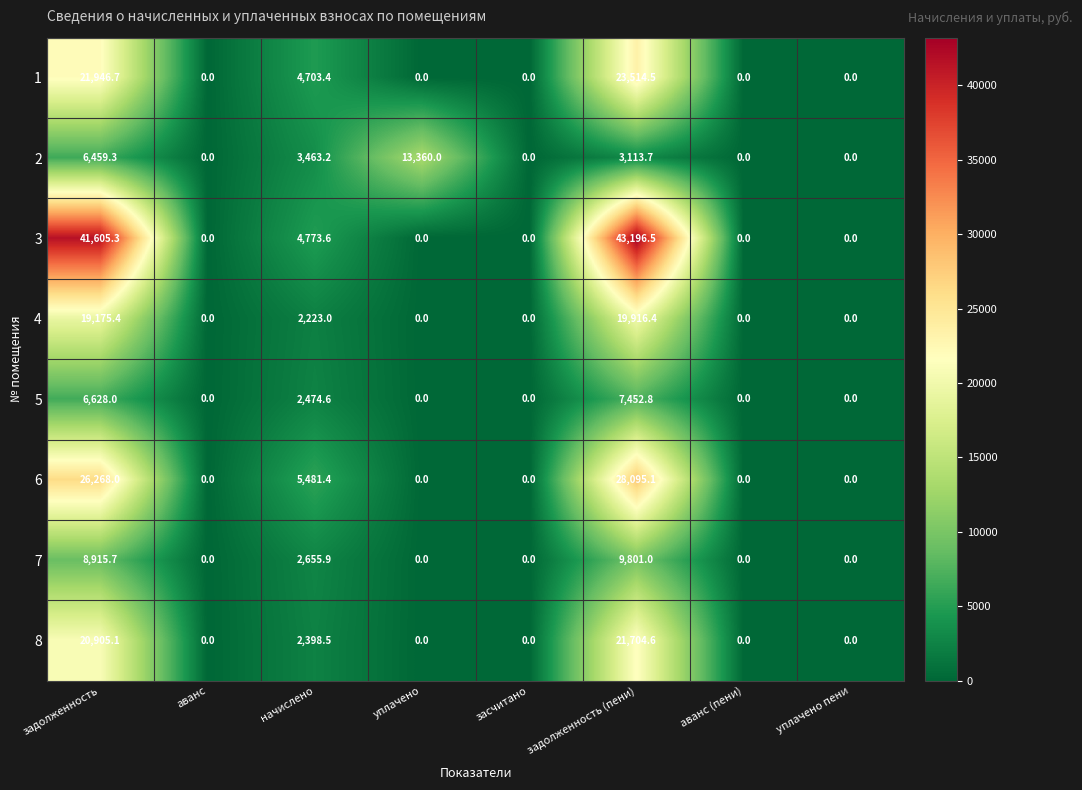

At how many categories does at least one series exceed 13130?

3